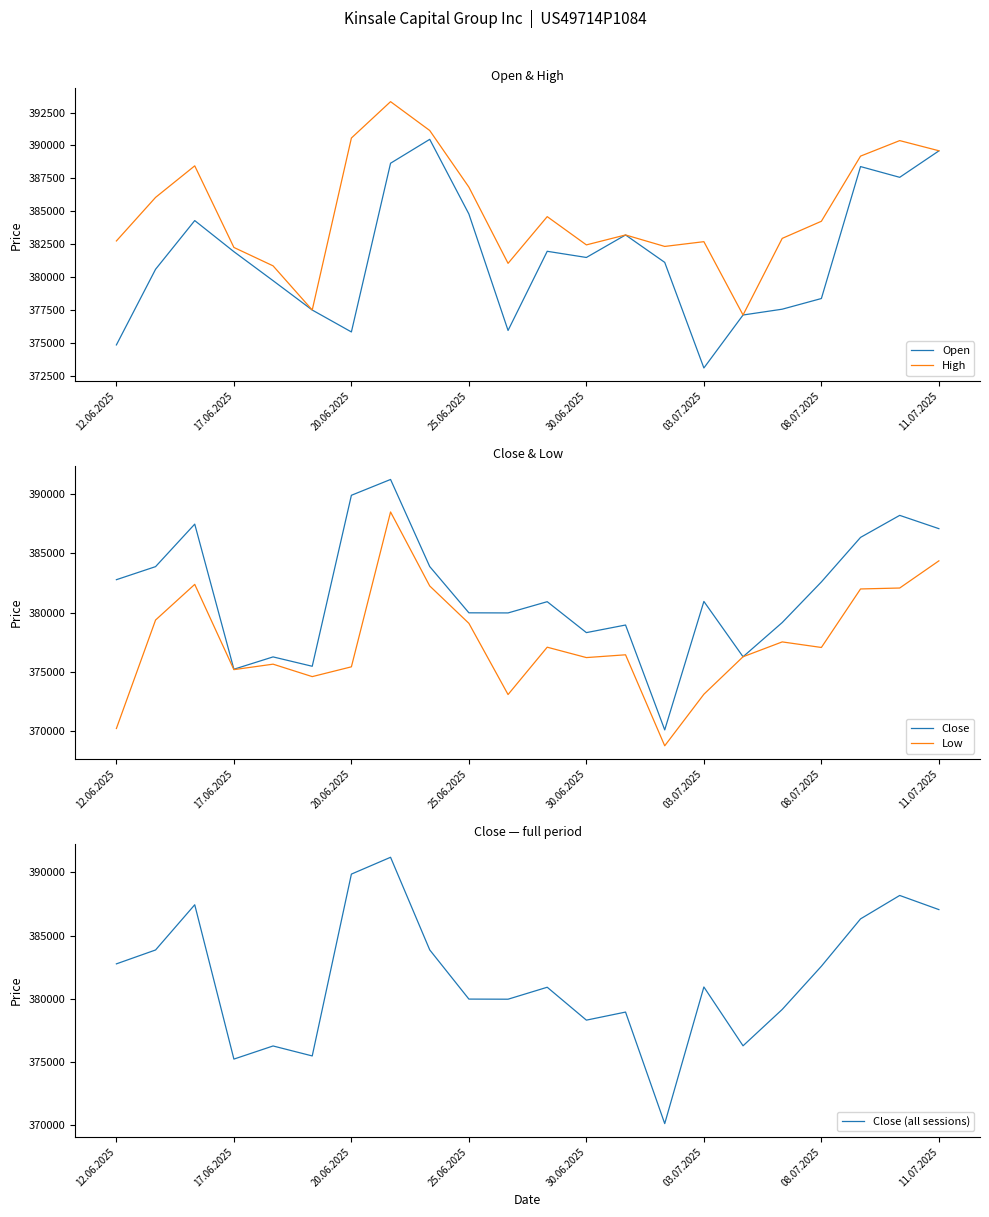

What are all the series names shown in the legend?

Open, High, Close, Low, Close (all sessions)